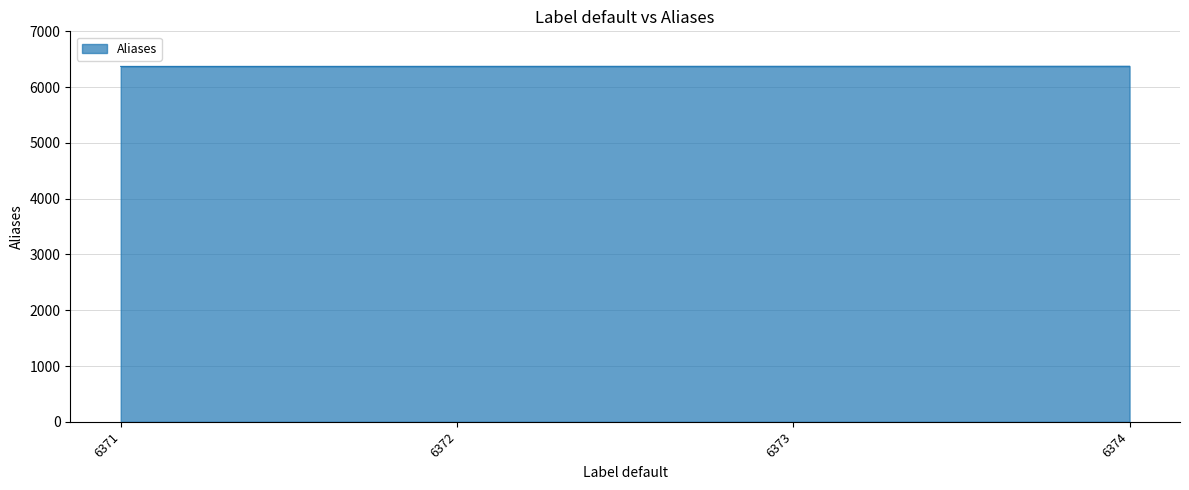

What is the change in value from 6372 to 6373?

+1